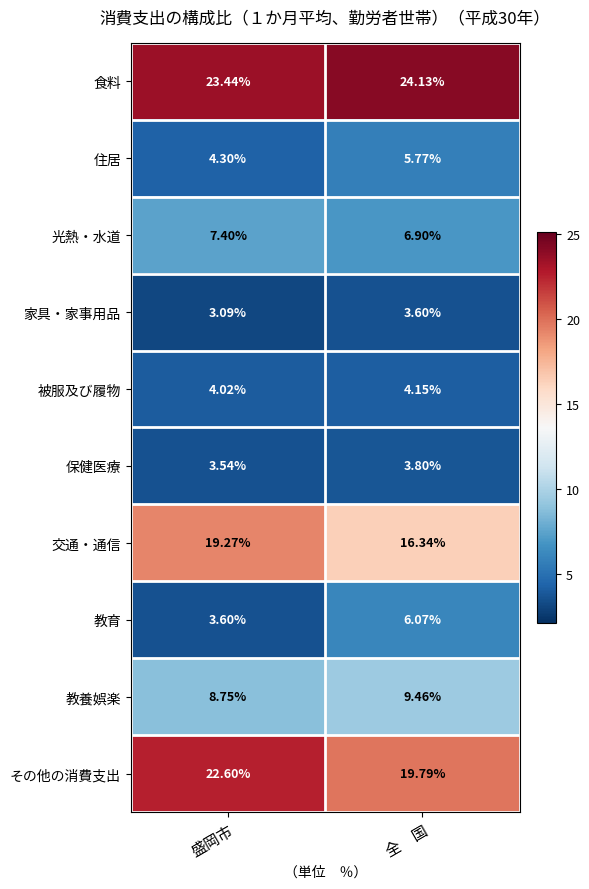

Where does the 光熱・水道 series first go above 7?

盛岡市